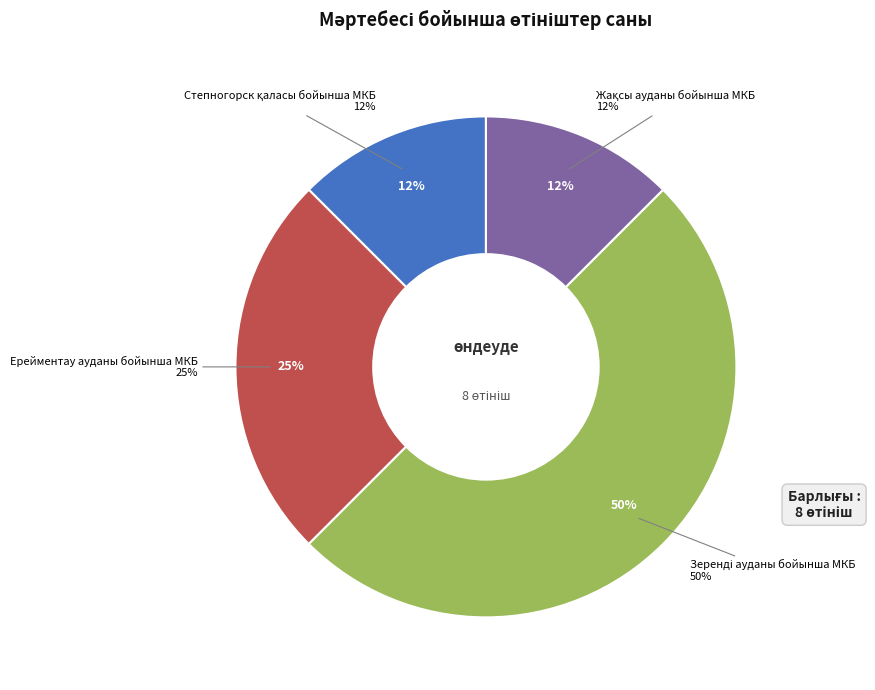

Is Степногорск қаласы бойынша МКБ the majority of the pie?

No